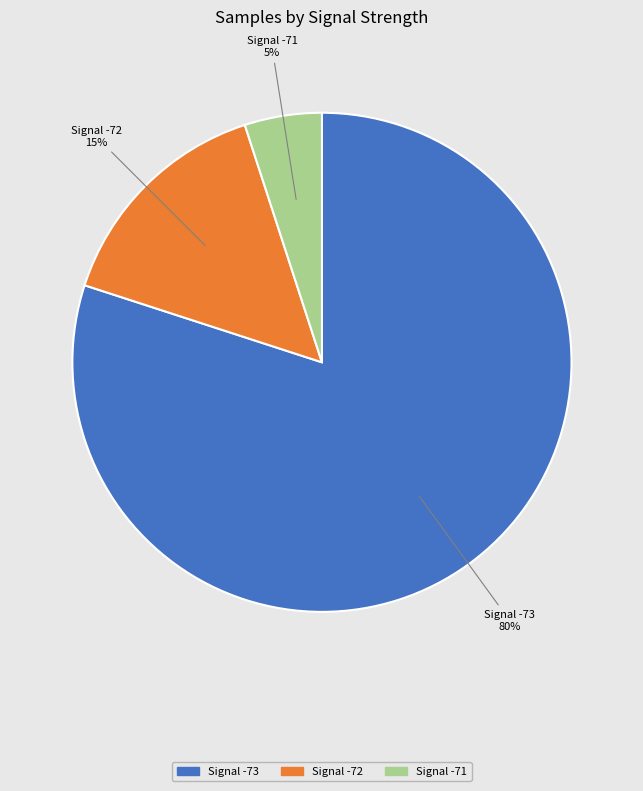

Is there any slice that represents more than half of the pie?

Yes